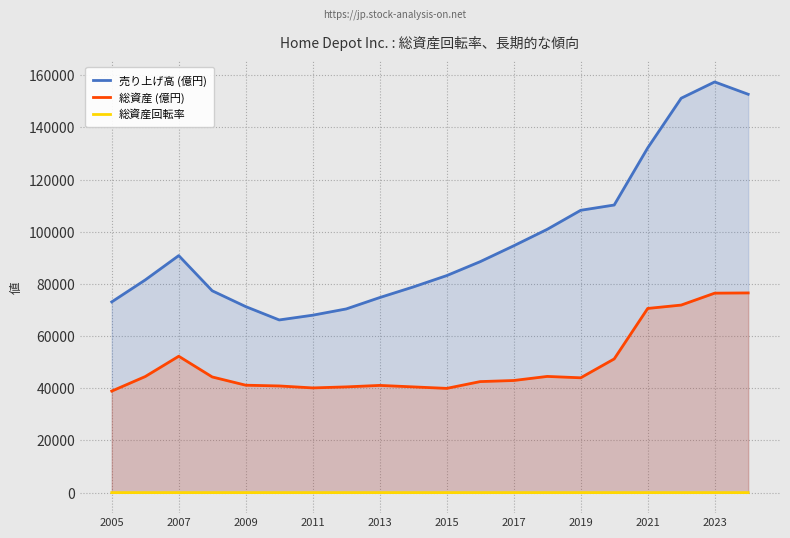

Rank the series by their average value, from lowest to highest.

総資産回転率, 総資産 (億円), 売り上げ高 (億円)